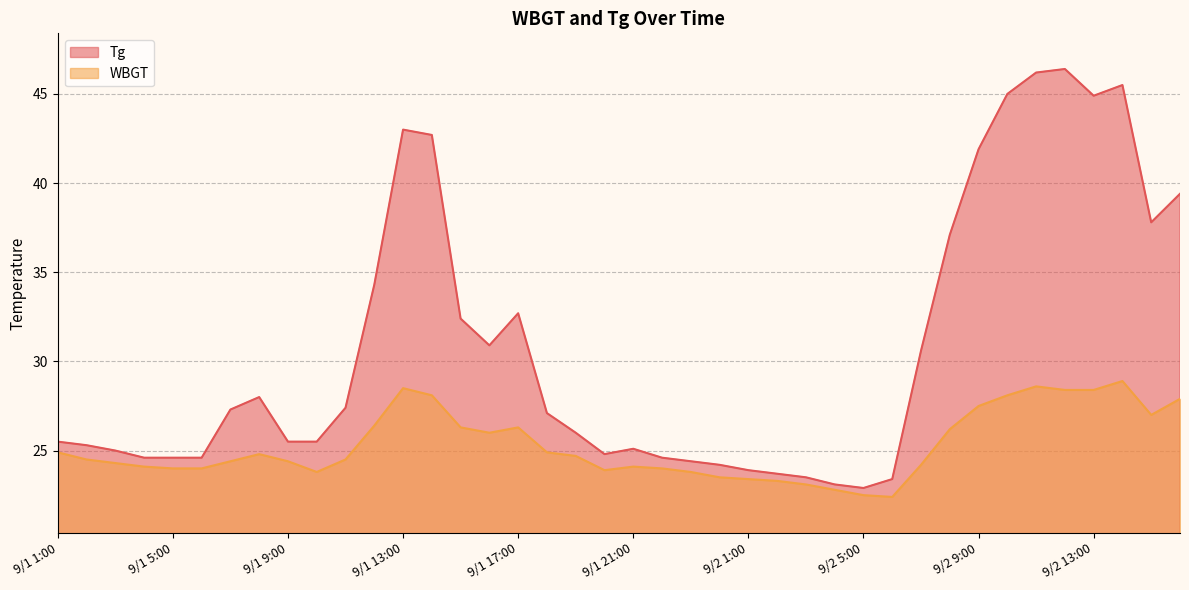

Reading left to right, extract all data points from this chart.

Tg: 9/1 1:00=25.5	9/1 2:00=25.3	9/1 3:00=25.0	9/1 4:00=24.6	9/1 5:00=24.6	9/1 6:00=24.6	9/1 7:00=27.3	9/1 8:00=28.0	9/1 9:00=25.5	9/1 10:00=25.5	9/1 11:00=27.4	9/1 12:00=34.3	9/1 13:00=43.0	9/1 14:00=42.7	9/1 15:00=32.4	9/1 16:00=30.9	9/1 17:00=32.7	9/1 18:00=27.1	9/1 19:00=26.0	9/1 20:00=24.8	9/1 21:00=25.1	9/1 22:00=24.6	9/1 23:00=24.4	9/1 24:00=24.2	9/2 1:00=23.9	9/2 2:00=23.7	9/2 3:00=23.5	9/2 4:00=23.1	9/2 5:00=22.9	9/2 6:00=23.4	9/2 7:00=30.6	9/2 8:00=37.1	9/2 9:00=41.9	9/2 10:00=45.0	9/2 11:00=46.2	9/2 12:00=46.4	9/2 13:00=44.9	9/2 14:00=45.5	9/2 15:00=37.8	9/2 16:00=39.4
WBGT: 9/1 1:00=24.9	9/1 2:00=24.5	9/1 3:00=24.3	9/1 4:00=24.1	9/1 5:00=24.0	9/1 6:00=24.0	9/1 7:00=24.4	9/1 8:00=24.8	9/1 9:00=24.4	9/1 10:00=23.8	9/1 11:00=24.5	9/1 12:00=26.4	9/1 13:00=28.5	9/1 14:00=28.1	9/1 15:00=26.3	9/1 16:00=26.0	9/1 17:00=26.3	9/1 18:00=24.9	9/1 19:00=24.7	9/1 20:00=23.9	9/1 21:00=24.1	9/1 22:00=24.0	9/1 23:00=23.8	9/1 24:00=23.5	9/2 1:00=23.4	9/2 2:00=23.3	9/2 3:00=23.1	9/2 4:00=22.8	9/2 5:00=22.5	9/2 6:00=22.4	9/2 7:00=24.2	9/2 8:00=26.2	9/2 9:00=27.5	9/2 10:00=28.1	9/2 11:00=28.6	9/2 12:00=28.4	9/2 13:00=28.4	9/2 14:00=28.9	9/2 15:00=27.0	9/2 16:00=27.9